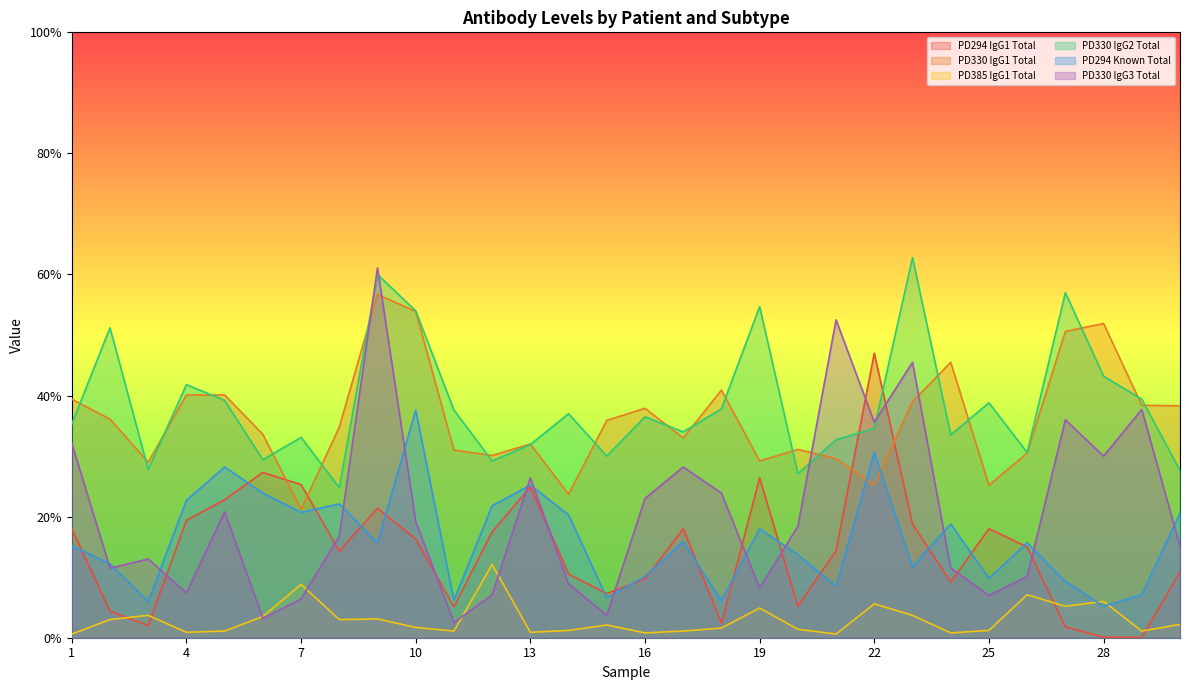

What is the difference between the PD330 IgG3 Total values at 21 and 25?

0.5